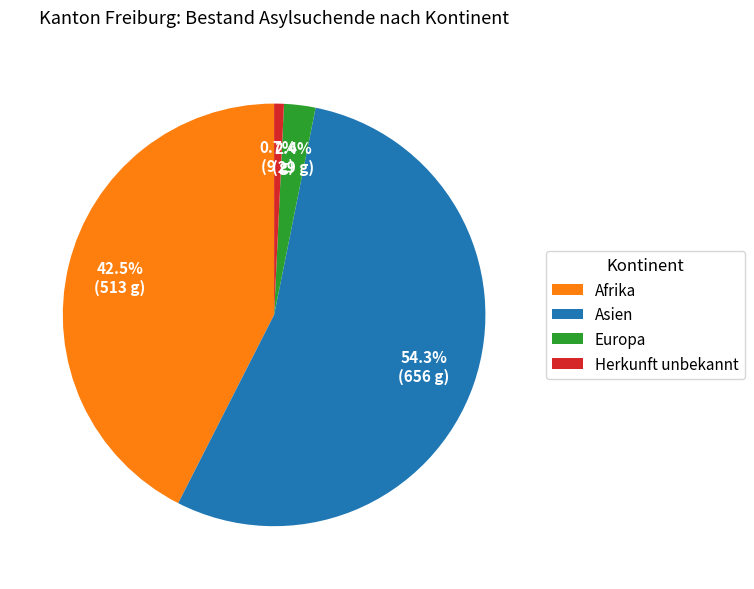

True or false: Asien accounts for 54% of the total.

True